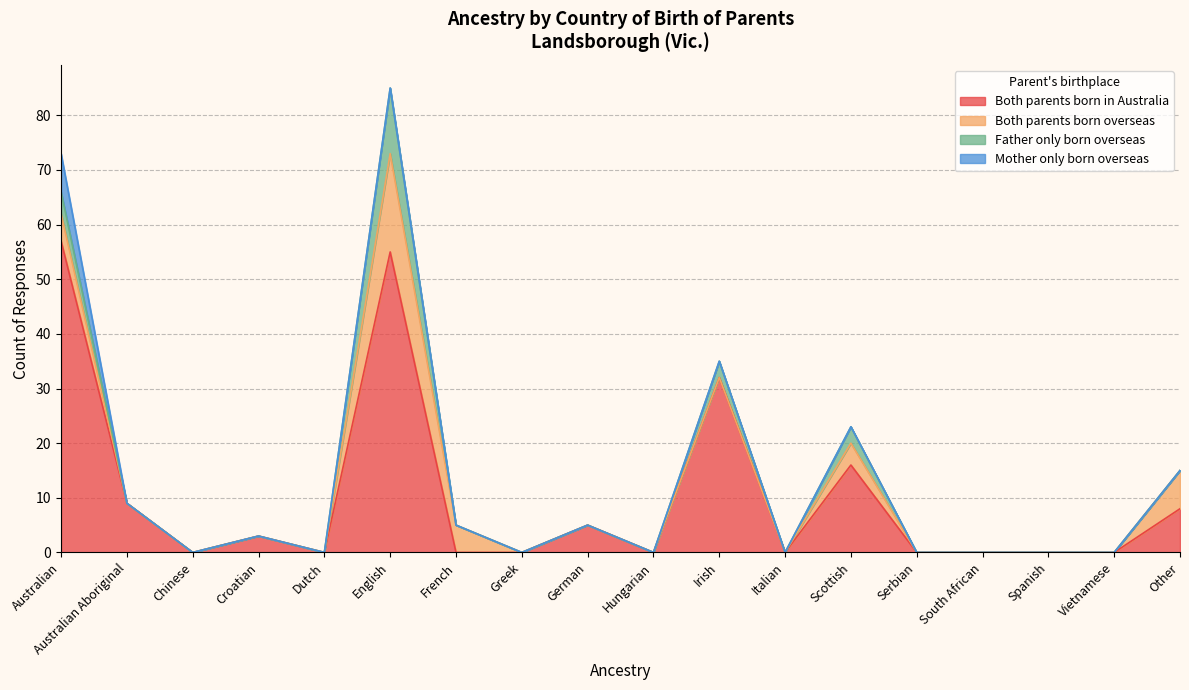

Is it true that Father only born overseas equals 0 at Australian Aboriginal?

True